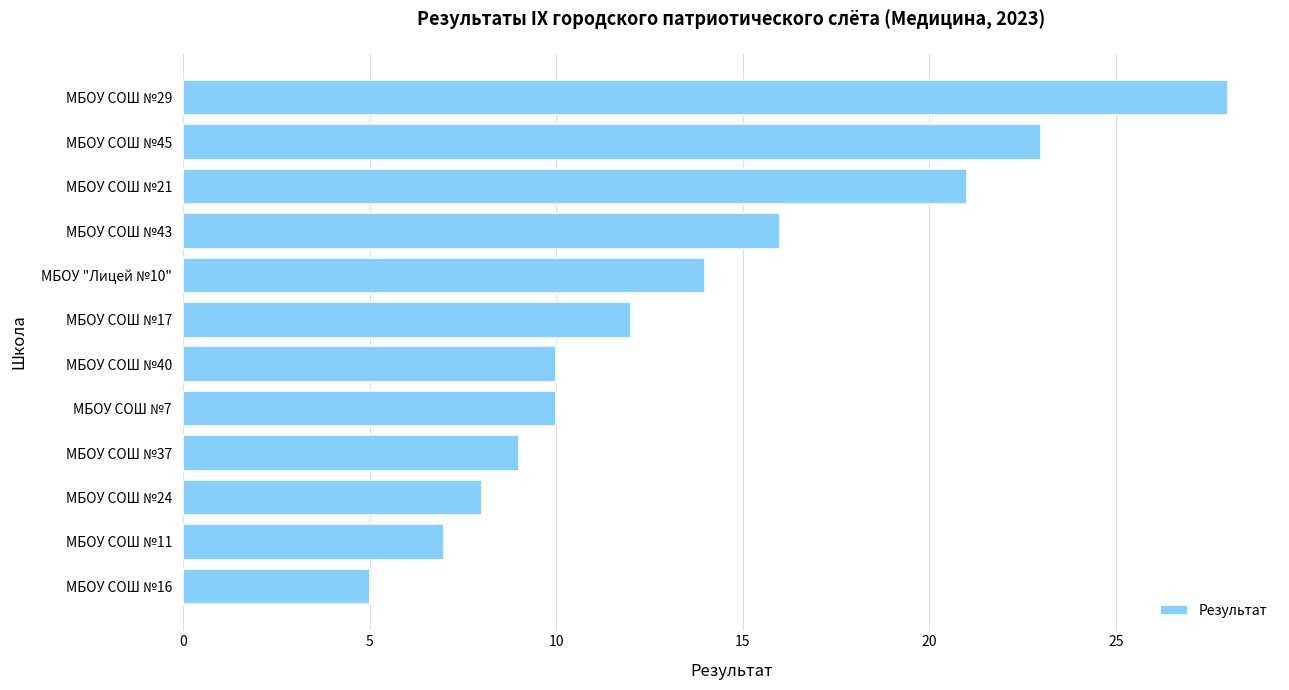

Reading bottom to top, list all the values displayed in this chart.

МБОУ СОШ №16=5	МБОУ СОШ №11=7	МБОУ СОШ №24=8	МБОУ СОШ №37=9	МБОУ СОШ №7=10	МБОУ СОШ №40=10	МБОУ СОШ №17=12	МБОУ "Лицей №10"=14	МБОУ СОШ №43=16	МБОУ СОШ №21=21	МБОУ СОШ №45=23	МБОУ СОШ №29=28